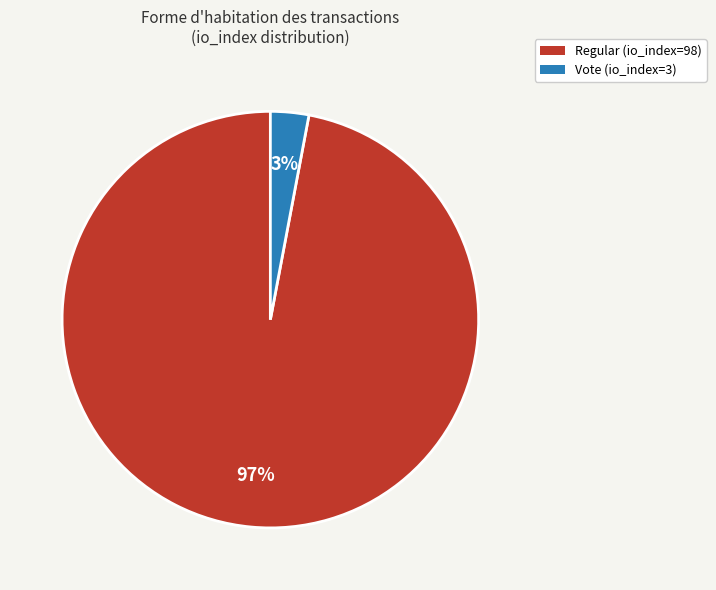

Count the number of slices in the pie.

2